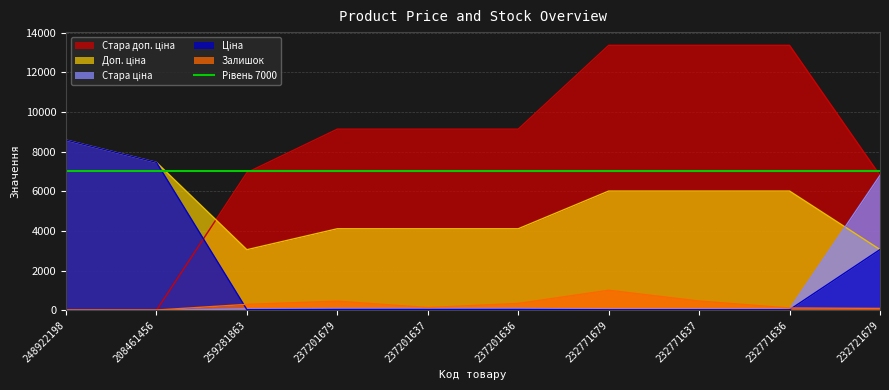

Which category has the lowest value across all series?

248922198